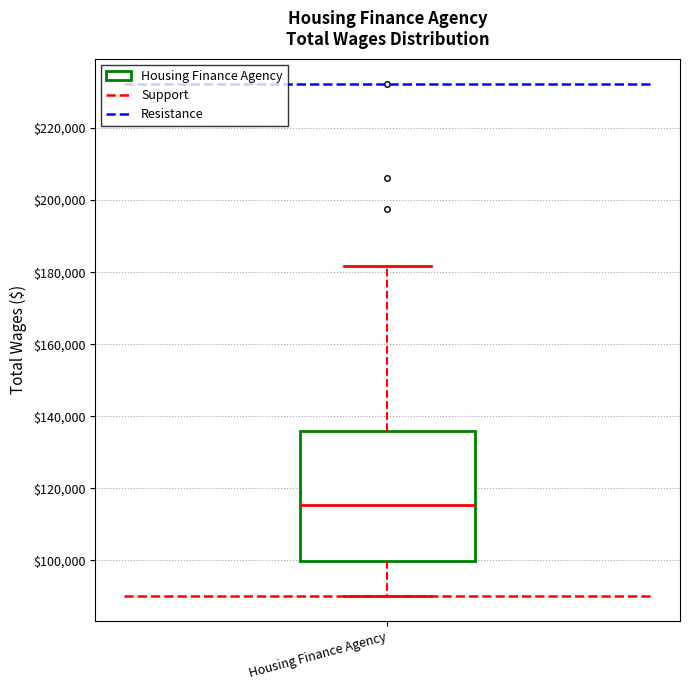

Transcribe this box plot: give where the median line is, the range the box spans, and where the two whiskers end, as read against the y-axis. The values are not printed on the chart, so give them approximately, as read against the axis.

median 116000, box 100000 to 136000, whiskers 90000 to 182000